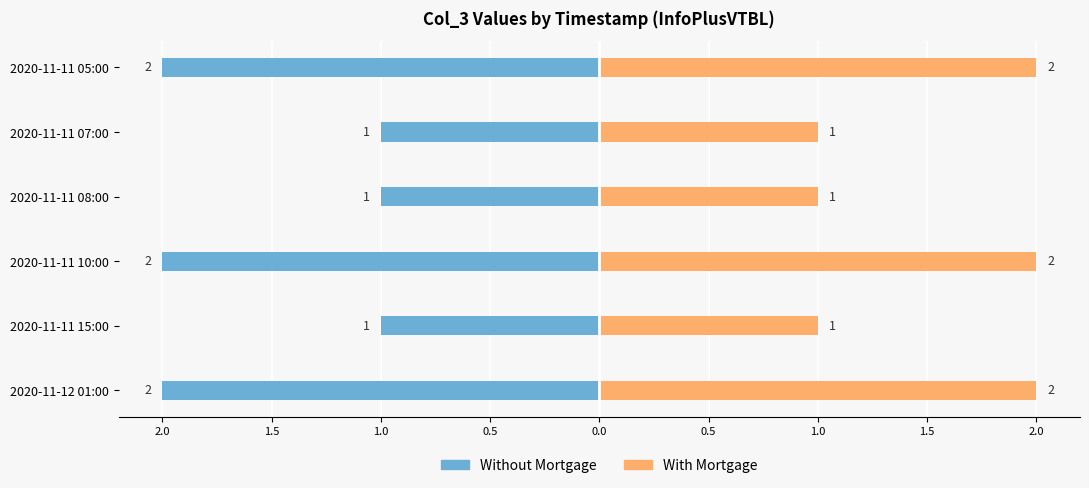

How many groups of bars are there?

6